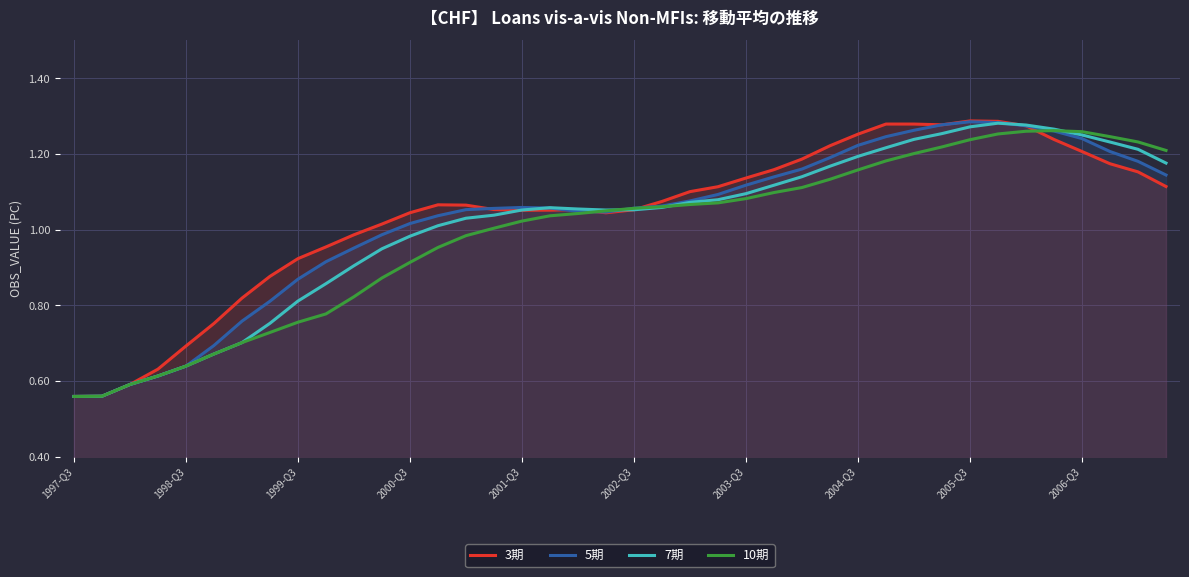

The 7期 series shows 1.5 at 2002-Q3. True or false?

False